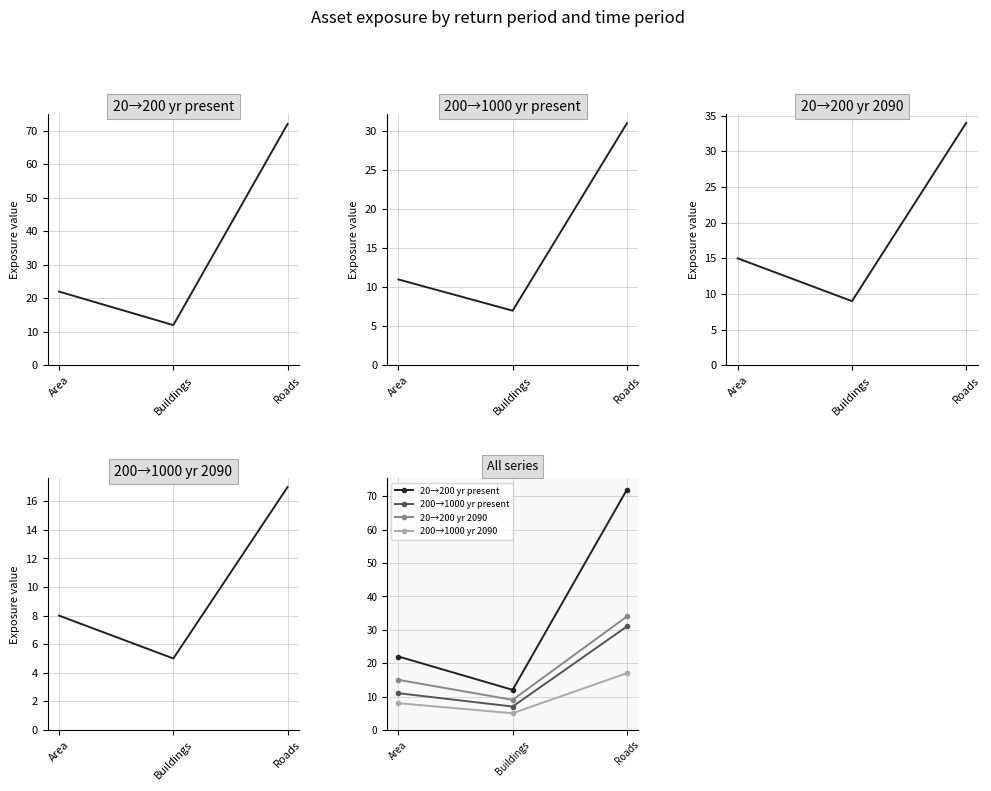

What is the label of the 3rd point from the right?

Area